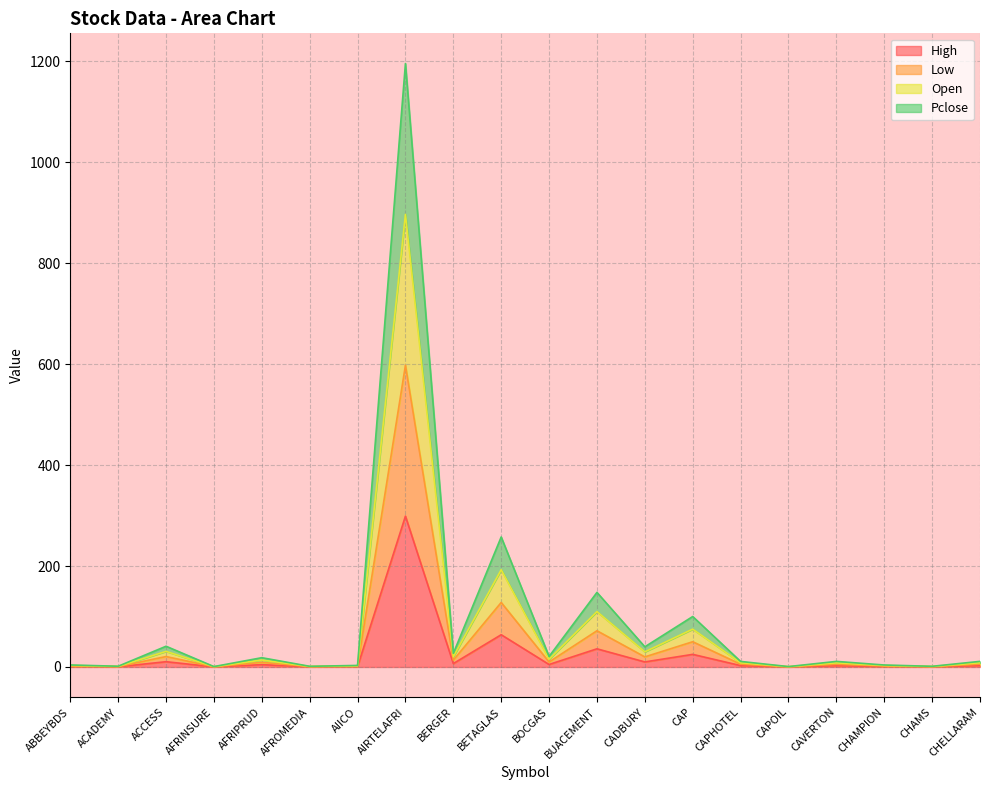

What is the highest value of the High series?

298.9